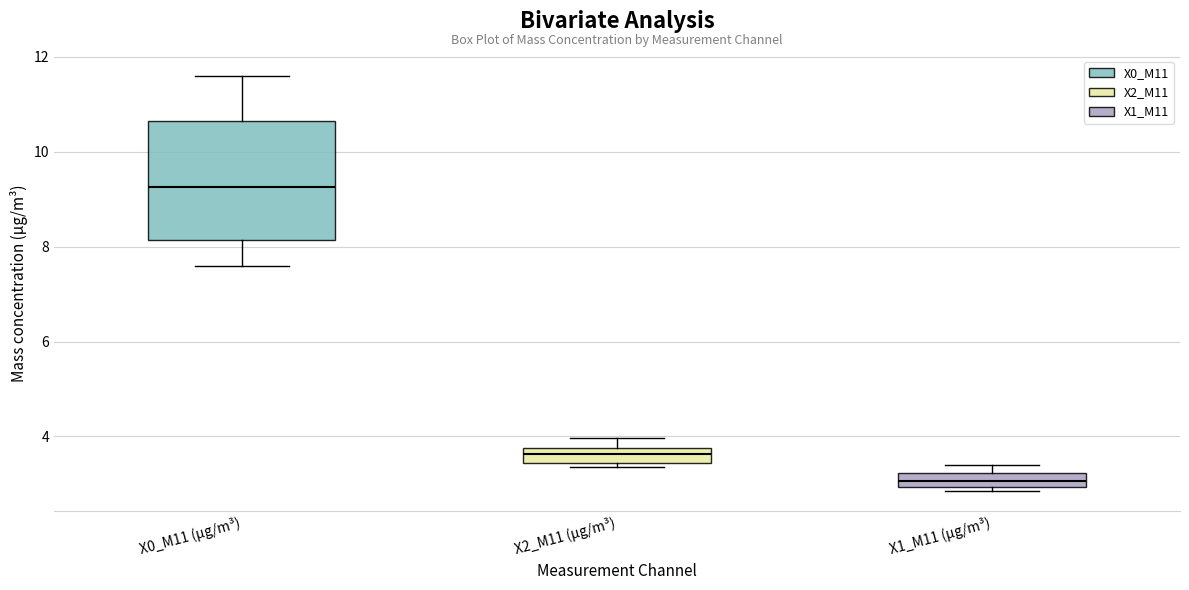

Which box is the tallest, from its lower edge to its upper edge?

X0_M11 (μg/m³)